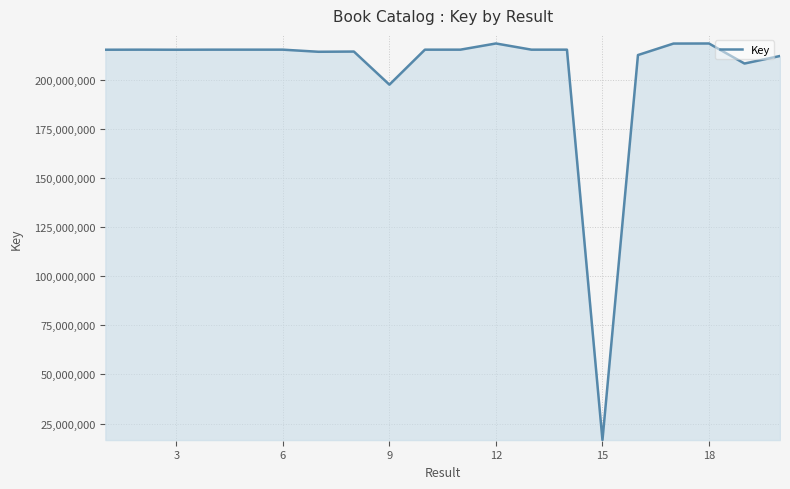

What is the minimum value shown in the chart?

16621485